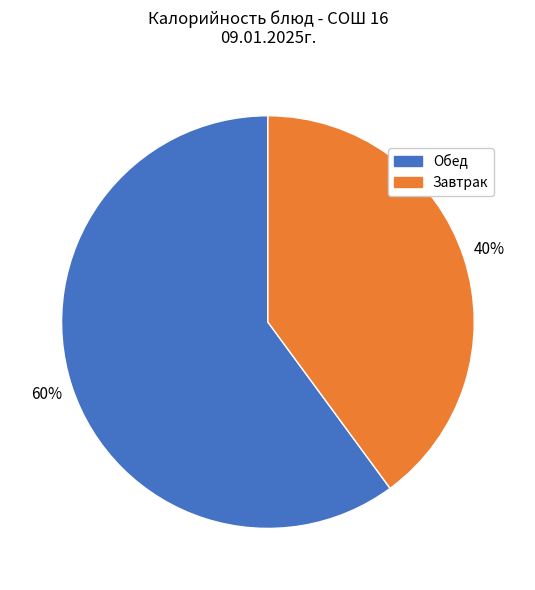

True or false: Завтрак accounts for 27% of the total.

False